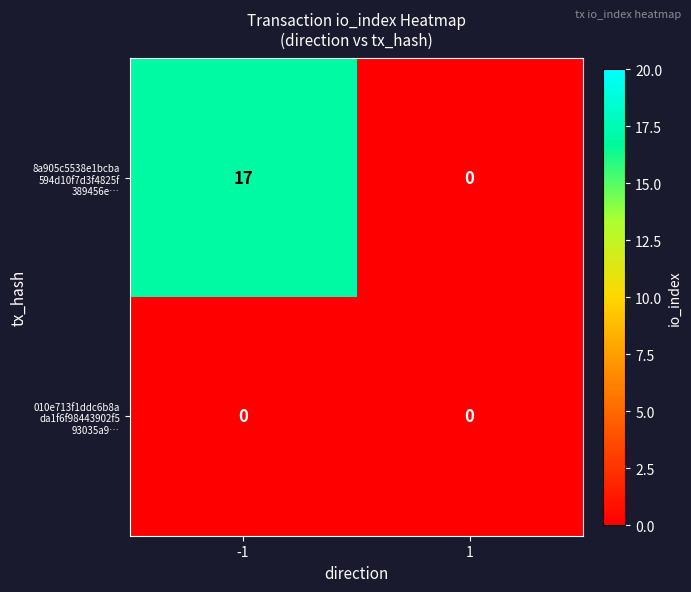

What is the difference between the highest and lowest values at -1?

17